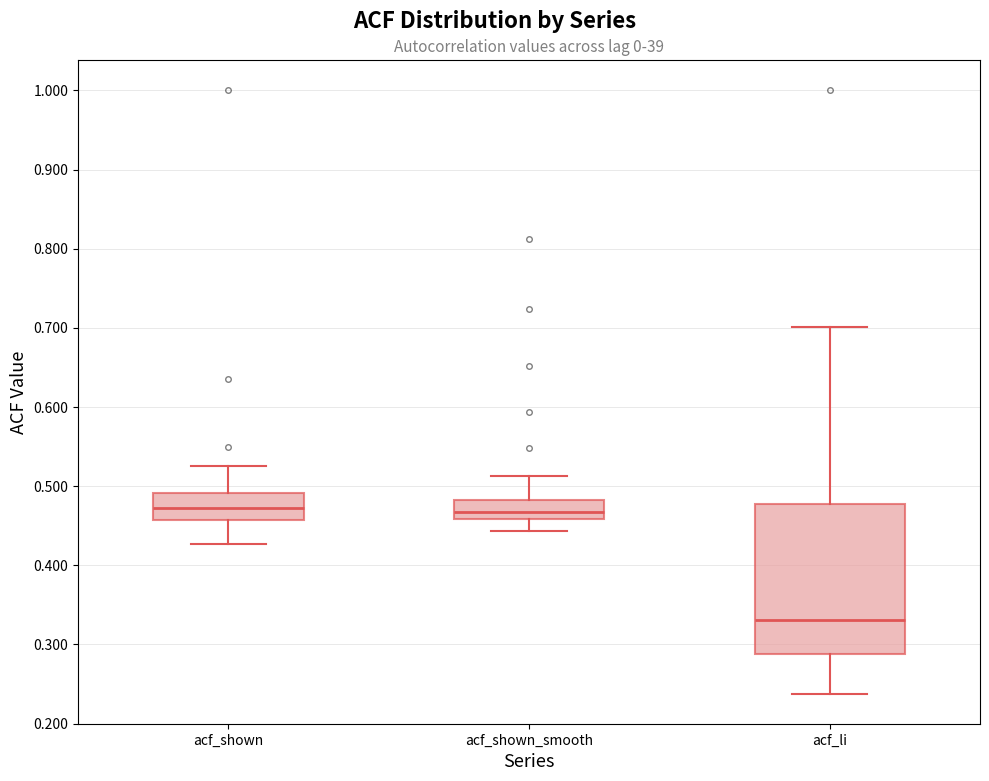

Reading left to right, transcribe this box plot: for each box, give where its median line is, the range the box spans, and where its two whiskers end, as read against the y-axis. The values are not printed on the chart, so give them approximately, as read against the axis.

acf_shown: median 0.47, box 0.46 to 0.49, whiskers 0.43 to 0.53
acf_shown_smooth: median 0.47, box 0.46 to 0.48, whiskers 0.44 to 0.51
acf_li: median 0.33, box 0.29 to 0.48, whiskers 0.24 to 0.70